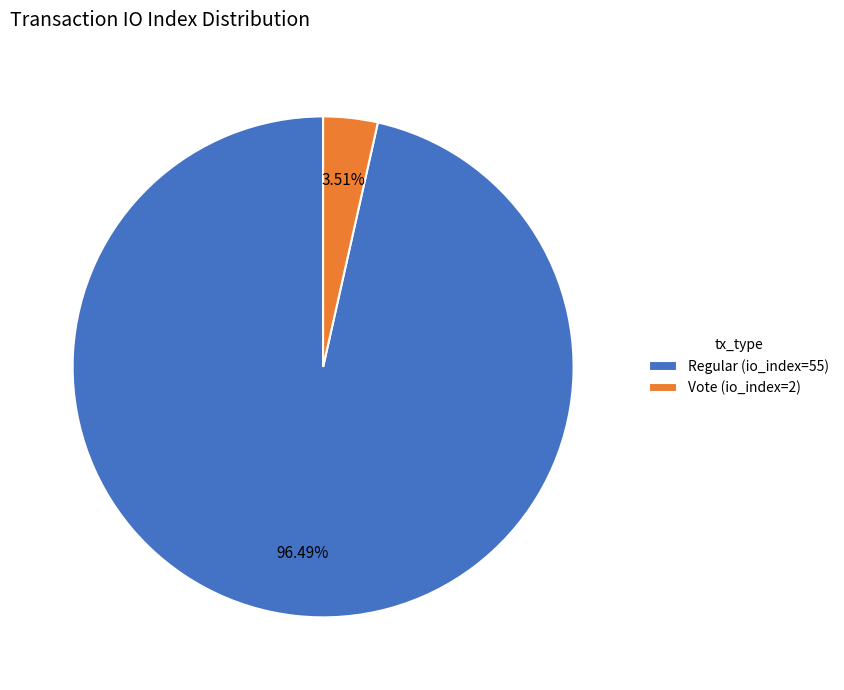

How many segments does this pie chart have?

2